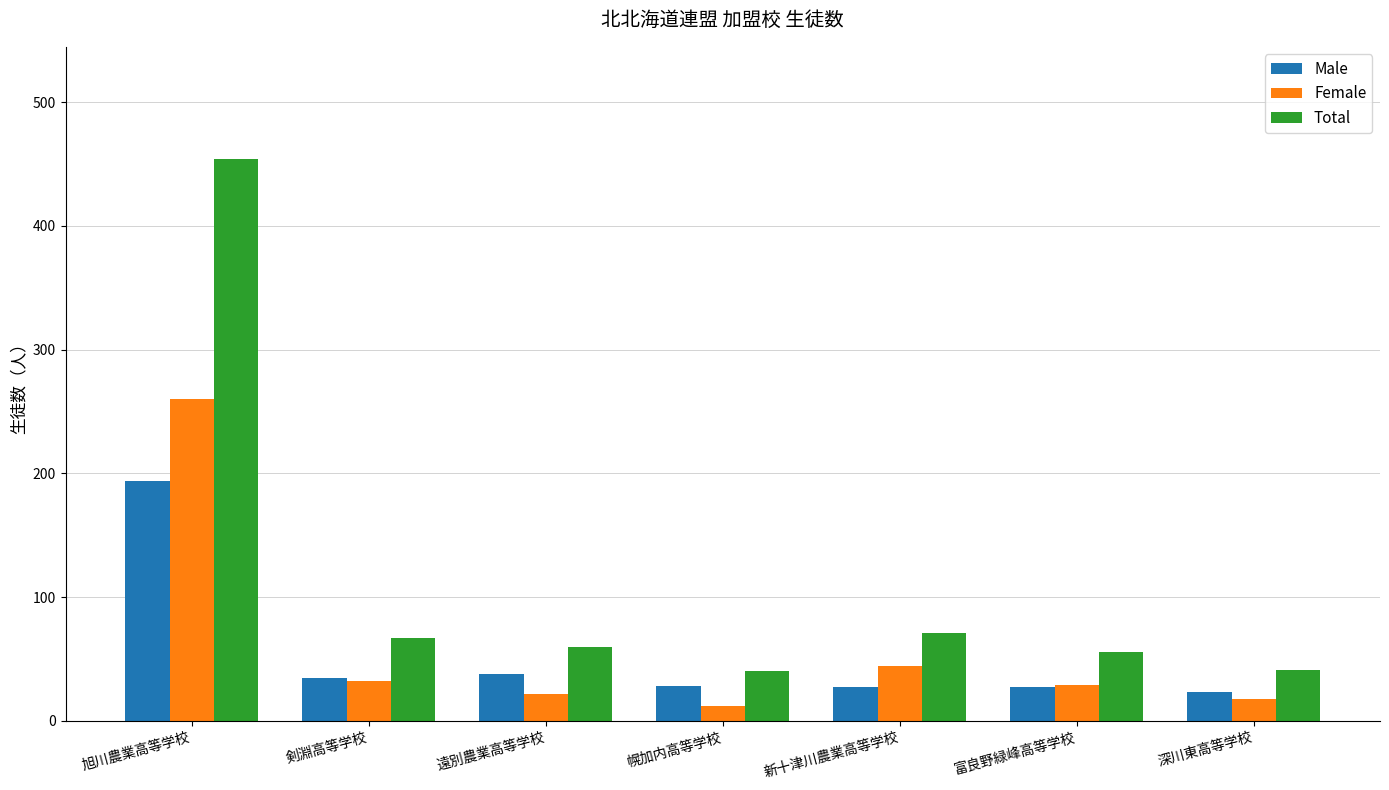

Which series has the widest spread of values?

Total